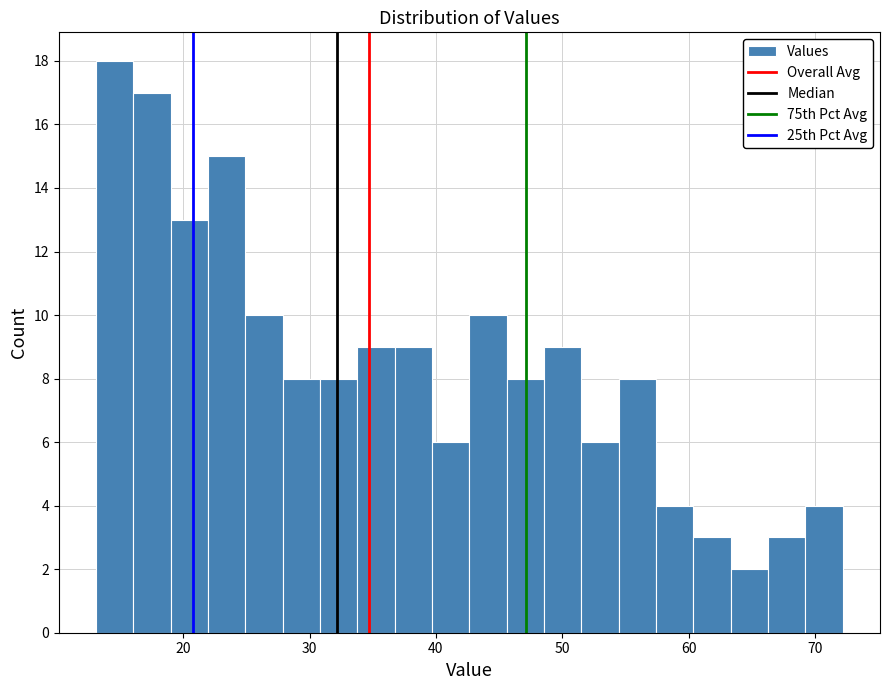

Around what value on the x-axis is the tallest bar? Give the approximate position of its centre, as read against the axis.

15